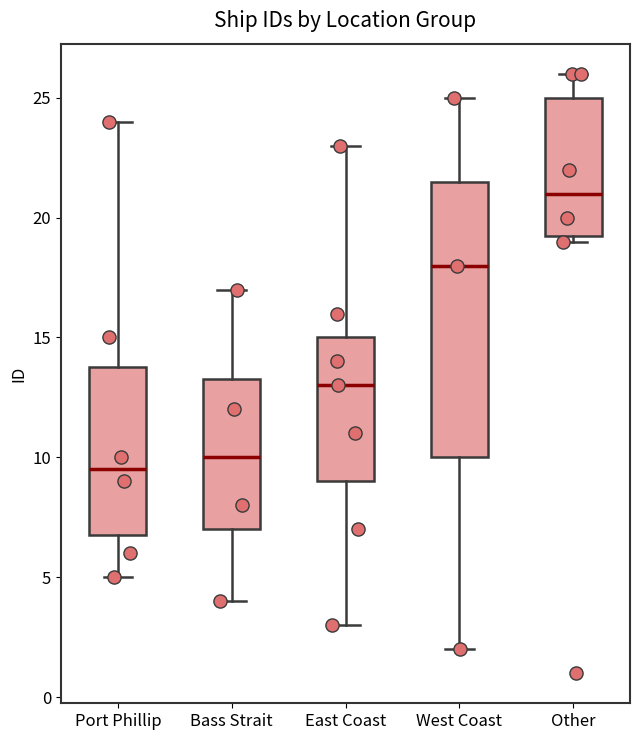

Reading left to right, transcribe this box plot: for each box, give where its median line is, the range the box spans, and where its two whiskers end, as read against the y-axis. The values are not printed on the chart, so give them approximately, as read against the axis.

Port Phillip: median 9.5, box 7.0 to 14.0, whiskers 5.0 to 24.0
Bass Strait: median 10.0, box 7.0 to 13.5, whiskers 4.0 to 17.0
East Coast: median 13.0, box 9.0 to 15.0, whiskers 3.0 to 23.0
West Coast: median 18.0, box 10.0 to 21.5, whiskers 2.0 to 25.0
Other: median 21.0, box 19.5 to 25.0, whiskers 19.0 to 26.0